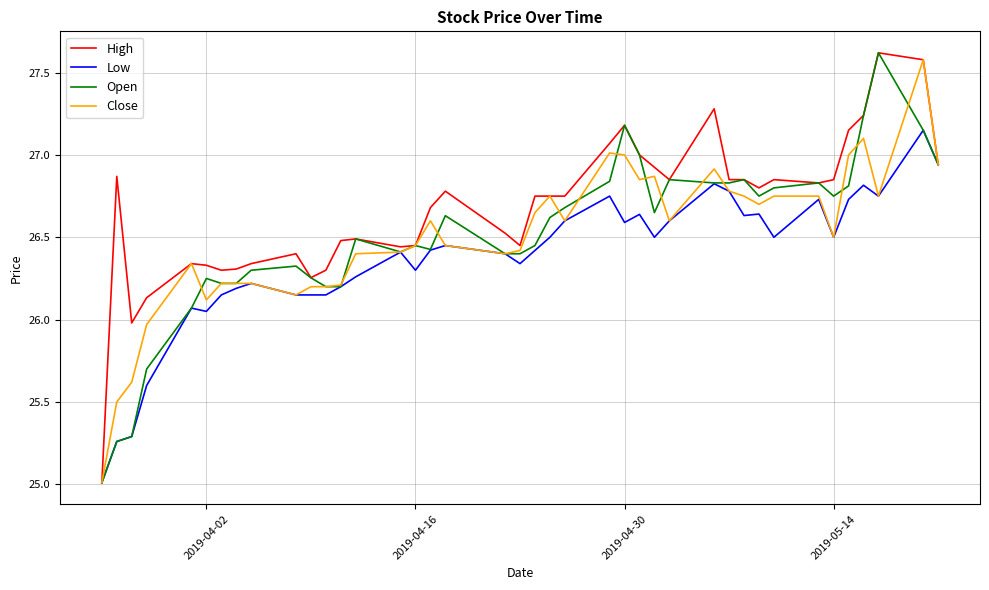

What is the maximum value shown in the chart?

27.6